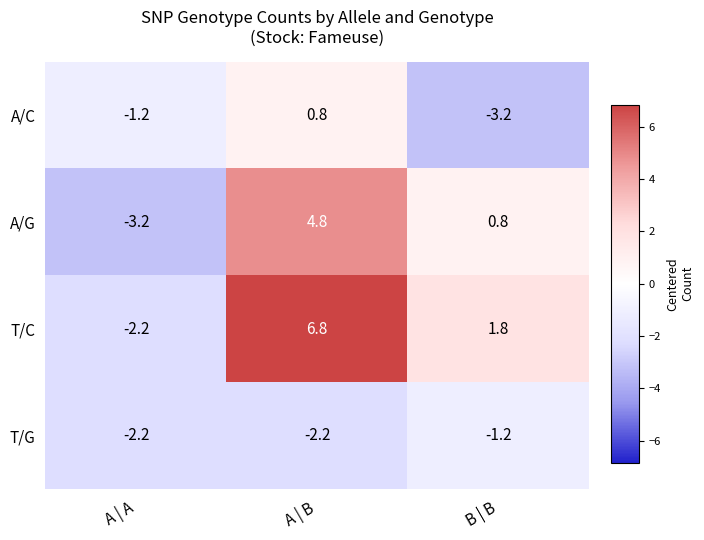

The T/G series shows -3.6 at A | B. True or false?

False